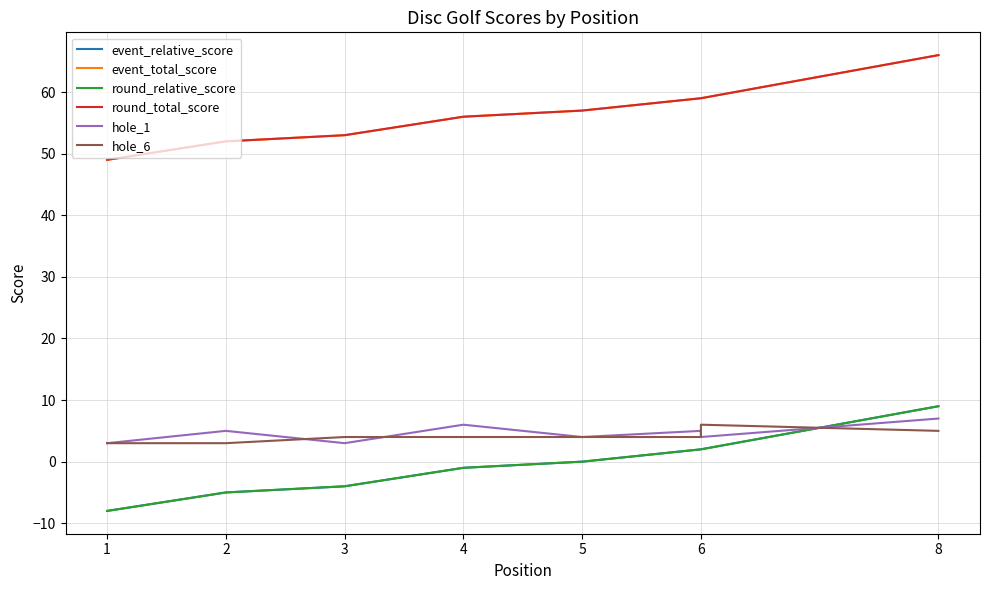

How many lines are shown in the chart?

6